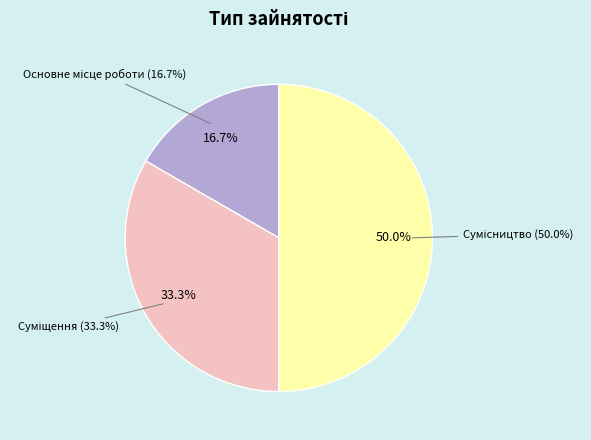

What percentage is the Сумісництво slice, to the nearest percent?

50%